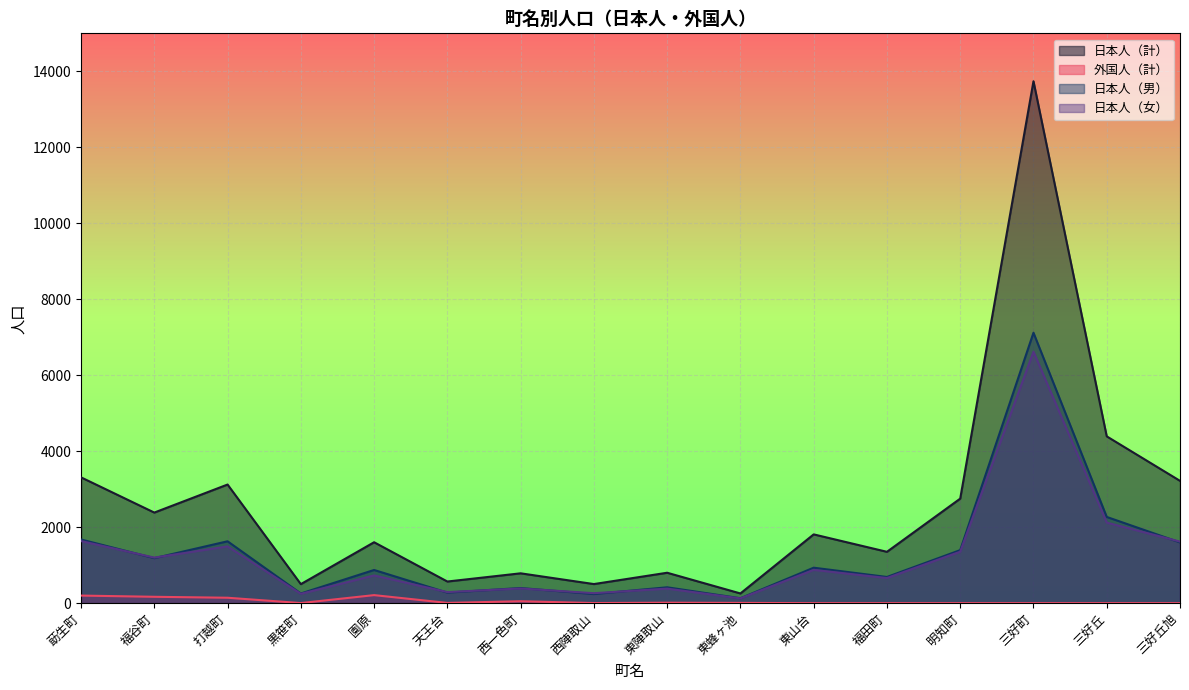

Does the chart display data point markers on the line(s)?

No